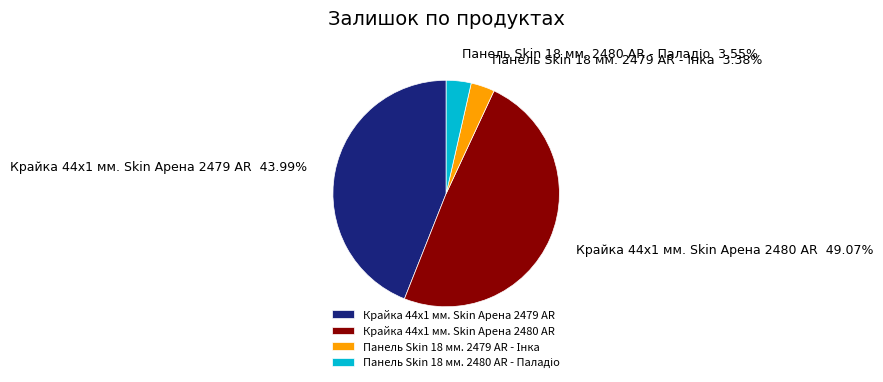

What percentage is the Крайка 44x1 мм. Skin Арена 2480 AR slice, to the nearest percent?

49%